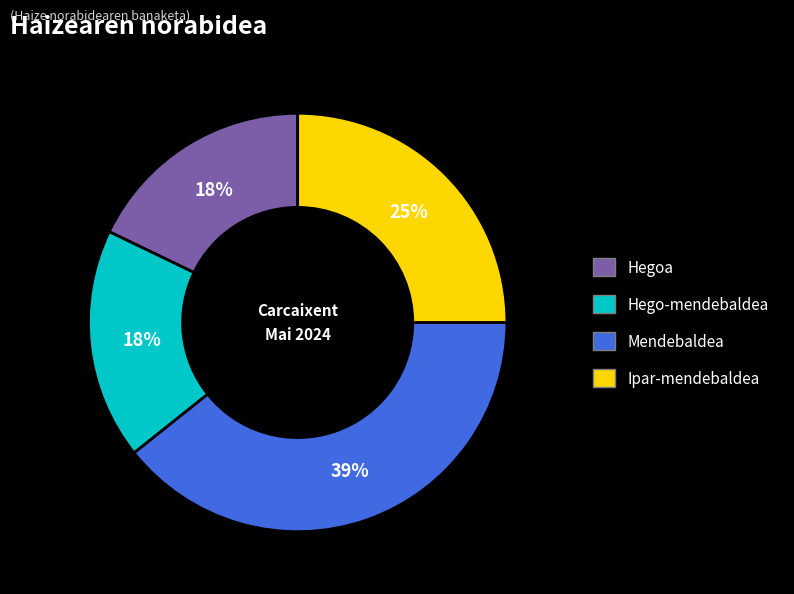

To the nearest percent, what portion does Hego-mendebaldea represent?

18%